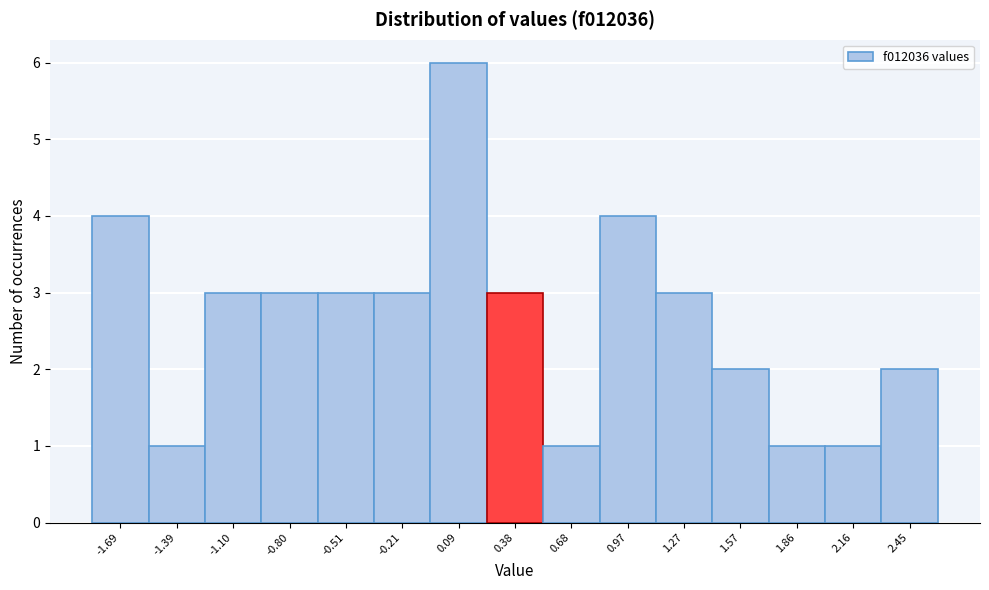

Which range on the x-axis has the tallest bar?

-0.05 to 0.25